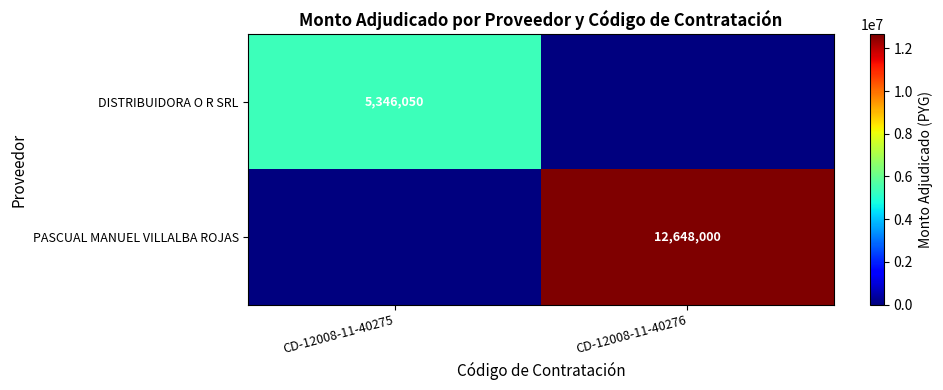

At how many categories does at least one series exceed 1001793?

2